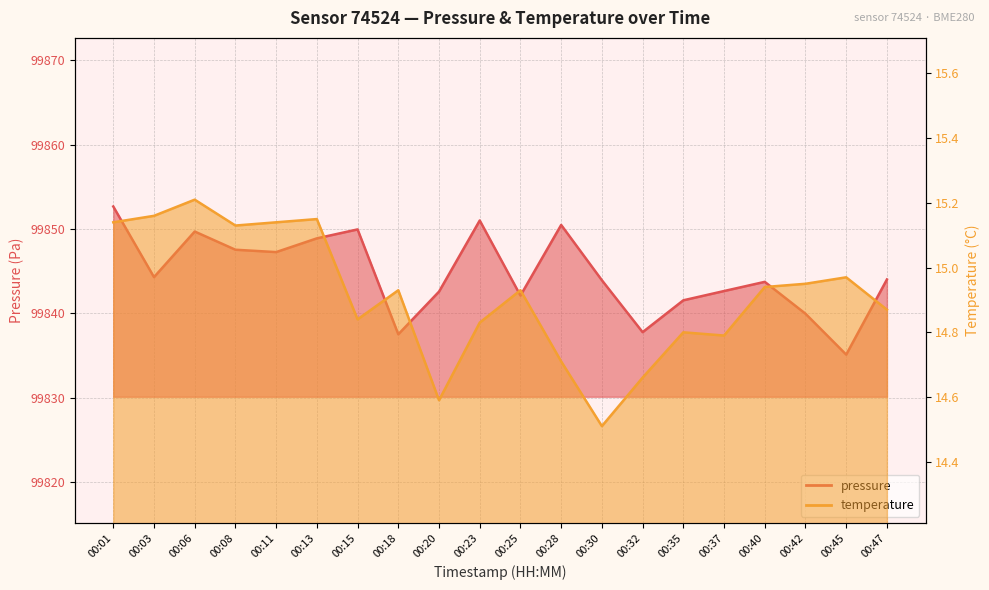

Rank the categories by pressure value from highest to lowest.

00:01, 00:23, 00:28, 00:15, 00:06, 00:13, 00:08, 00:11, 00:03, 00:47, 00:30, 00:40, 00:37, 00:20, 00:25, 00:35, 00:42, 00:32, 00:18, 00:45